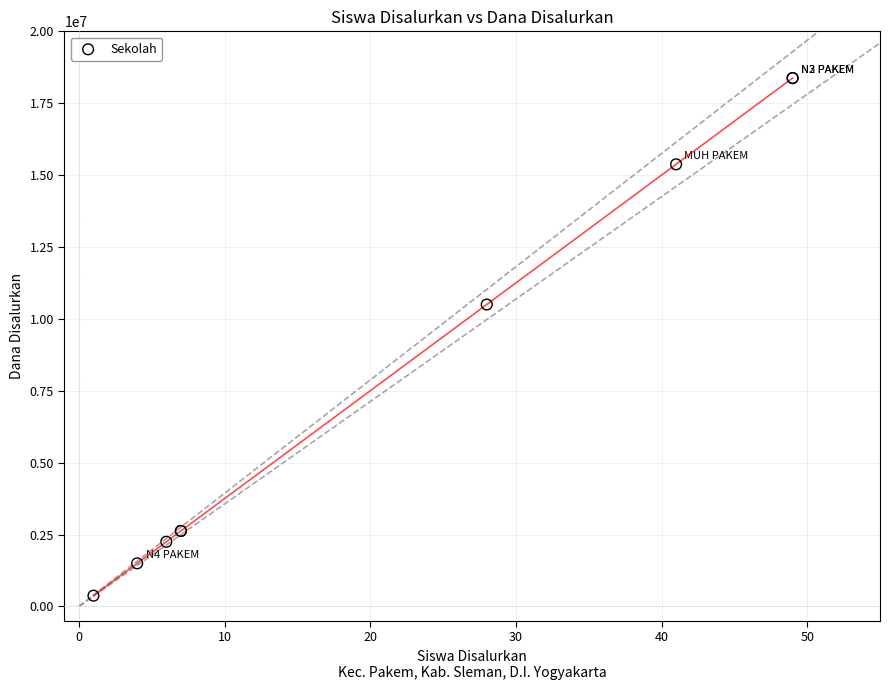

What Y value in the scatter plot is closest to 9375000?

10500000